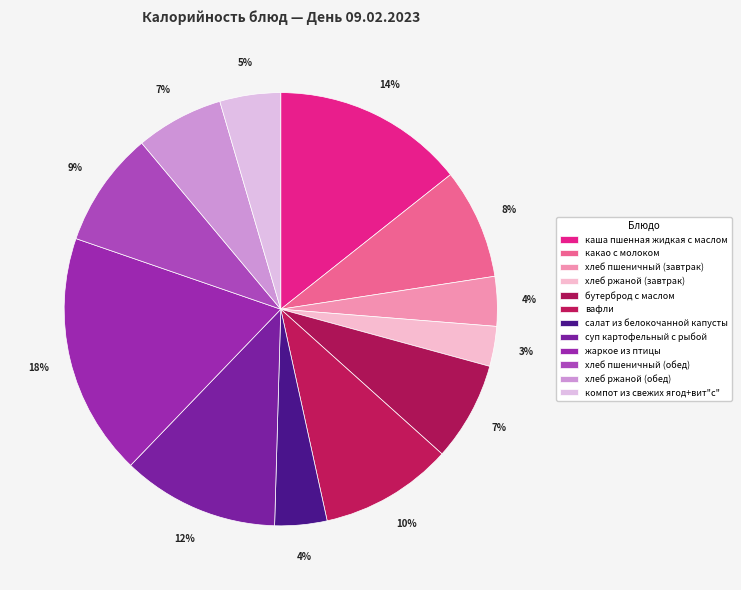

Which slice is the largest?

жаркое из птицы